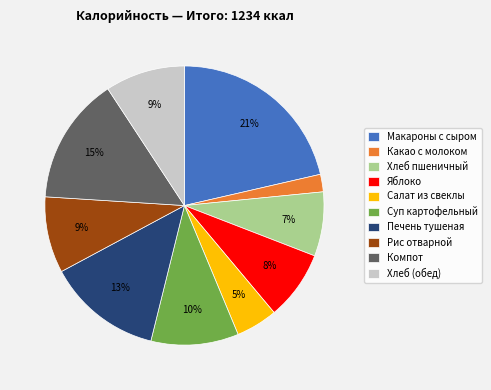

Which slice is the smallest?

Какао с молоком